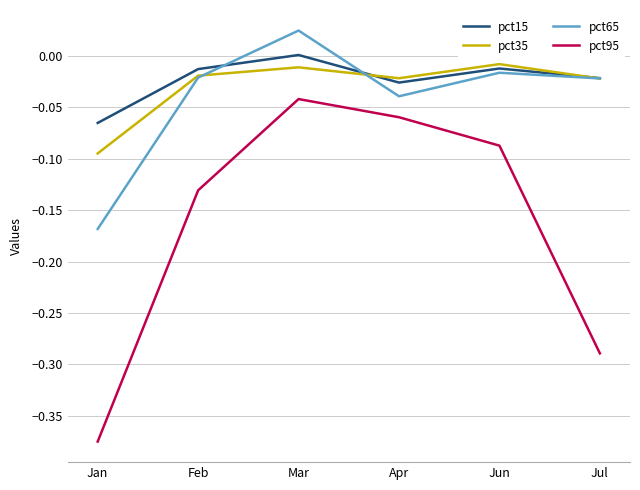

What is the difference between the highest and lowest values at Jun?

0.1